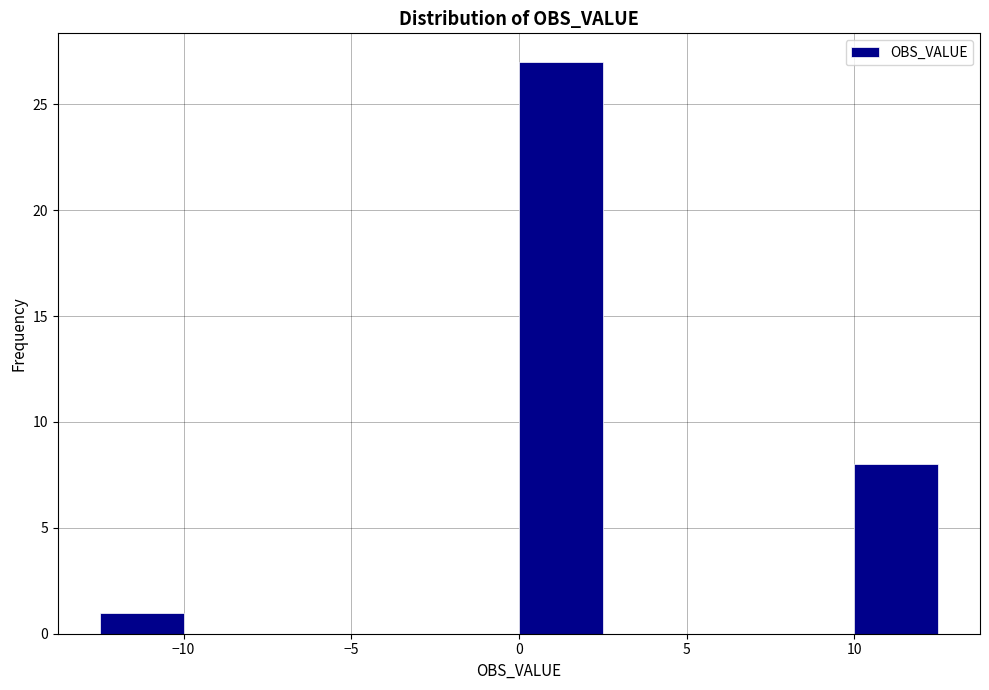

Reading left to right, list every bar in this chart as the range it spans on the x-axis followed by its height. The values are not printed on the chart, so give them approximately, as read against the axis.

-12.5 to -10.0: 1
-10.0 to -7.5: 0
-7.5 to -5.0: 0
-5.0 to -2.5: 0
-2.5 to 0.0: 0
0.0 to 2.5: 27
2.5 to 5.0: 0
5.0 to 7.5: 0
7.5 to 10.0: 0
10.0 to 12.5: 8